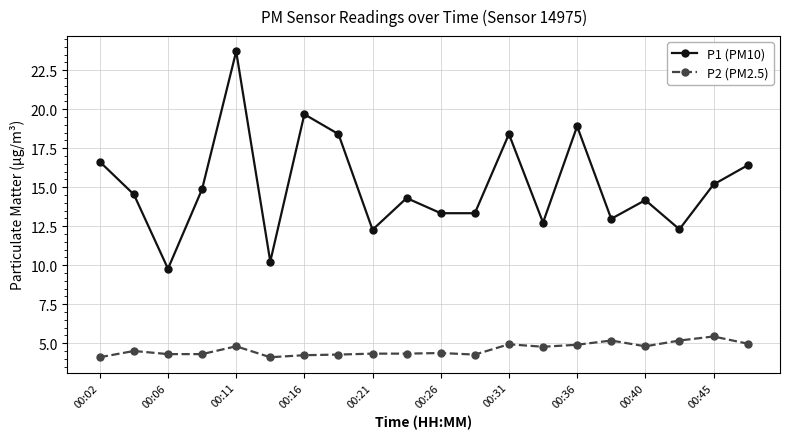

At how many categories does at least one series exceed 7?

20